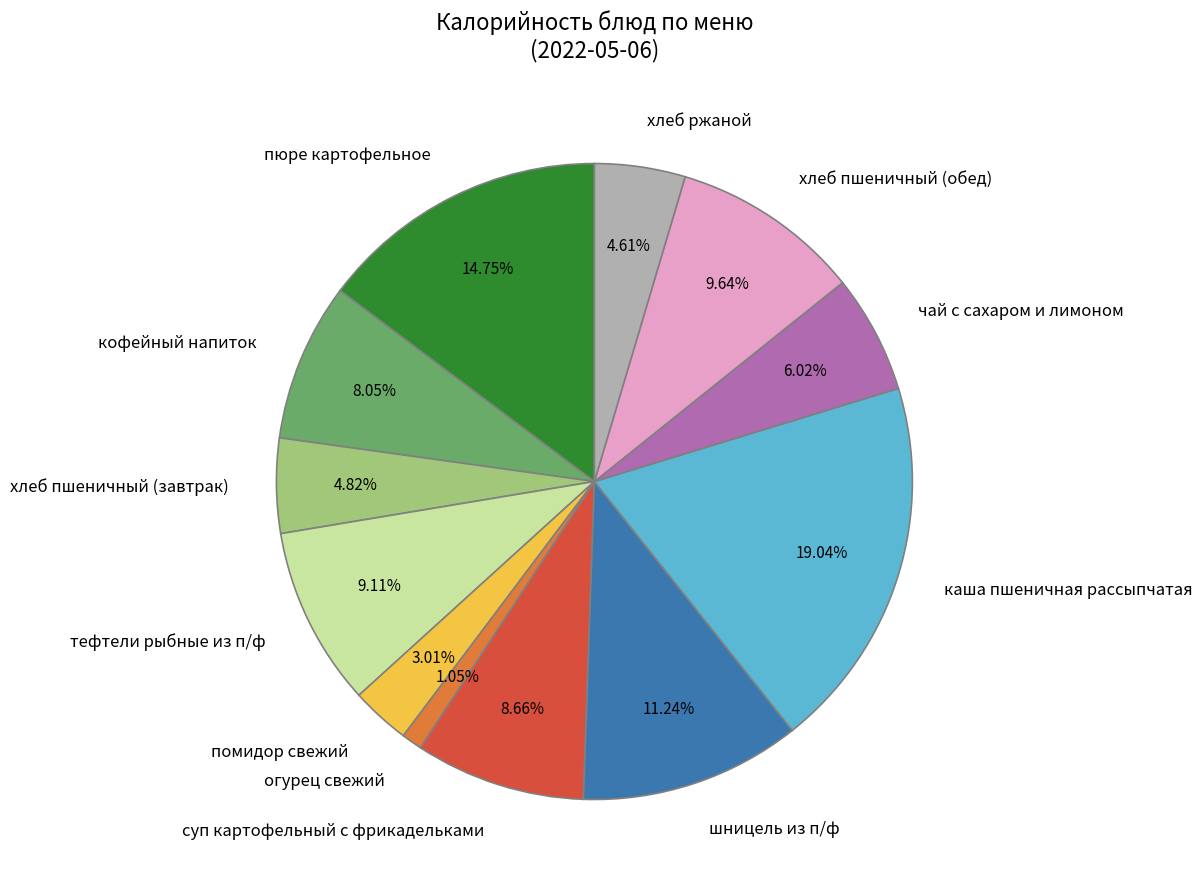

Does огурец свежий represent more than half of the total?

No